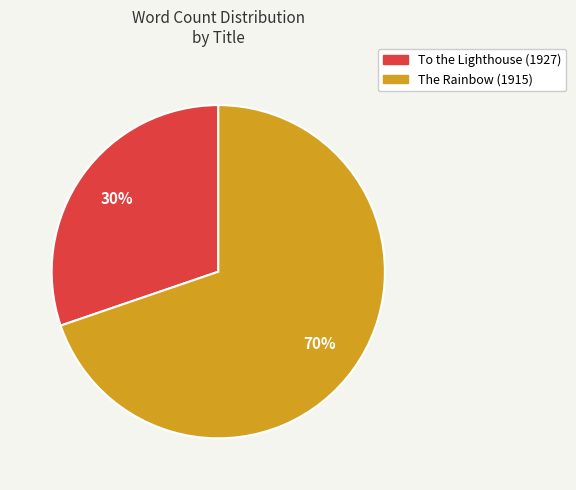

The To the Lighthouse (1927) slice represents 41% of the pie. True or false?

False